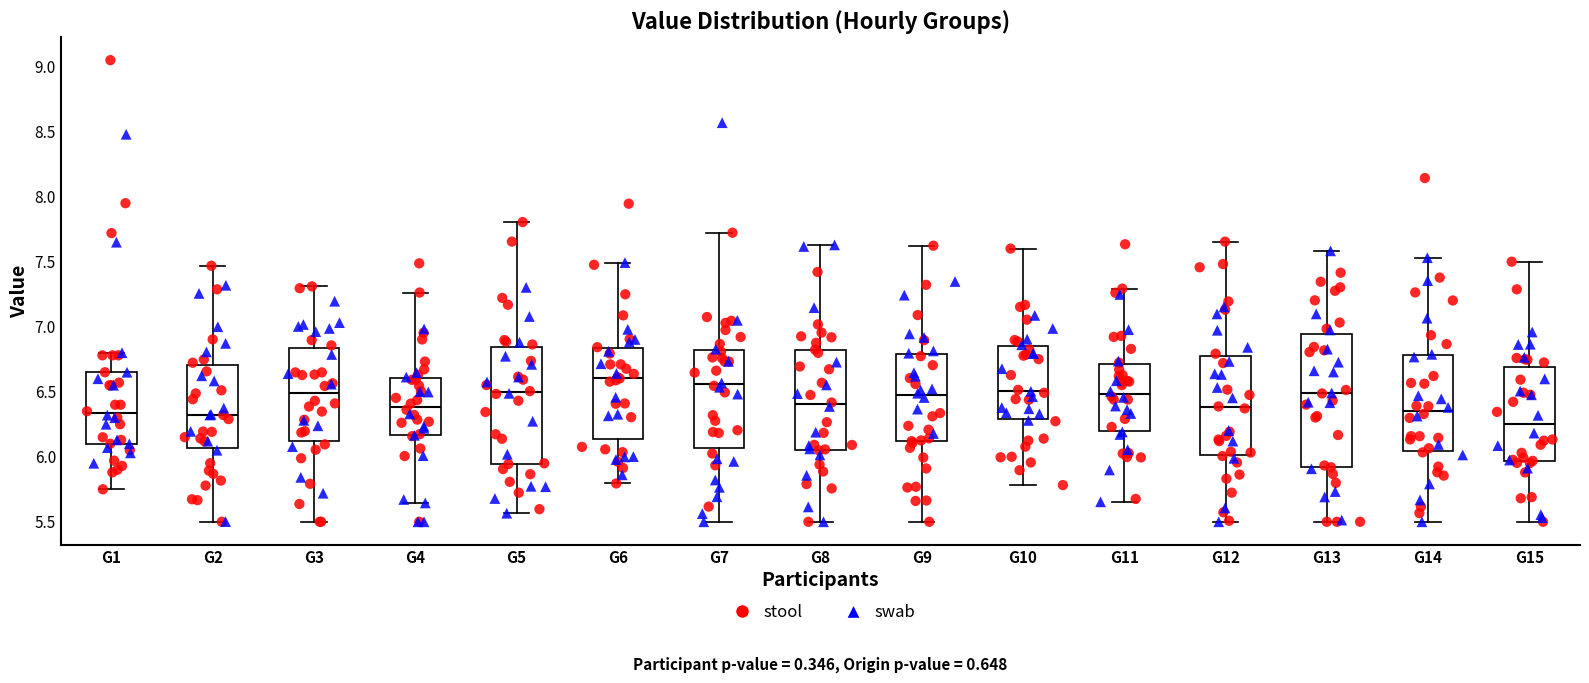

Reading left to right, read every box against the y-axis: the position of its median line, the range the box covers, and the ends of its whiskers. The values are not printed on the chart, so give them approximately, as read against the axis.

G1: median 6.35, box 6.10 to 6.65, whiskers 5.75 to 6.80
G2: median 6.30, box 6.05 to 6.70, whiskers 5.50 to 7.45
G3: median 6.50, box 6.10 to 6.85, whiskers 5.50 to 7.30
G4: median 6.40, box 6.15 to 6.60, whiskers 5.65 to 7.25
G5: median 6.50, box 5.95 to 6.85, whiskers 5.55 to 7.80
G6: median 6.60, box 6.15 to 6.85, whiskers 5.80 to 7.50
G7: median 6.55, box 6.05 to 6.80, whiskers 5.50 to 7.70
G8: median 6.40, box 6.05 to 6.80, whiskers 5.50 to 7.65
G9: median 6.45, box 6.10 to 6.80, whiskers 5.50 to 7.60
G10: median 6.50, box 6.30 to 6.85, whiskers 5.80 to 7.60
G11: median 6.50, box 6.20 to 6.70, whiskers 5.65 to 7.30
G12: median 6.40, box 6.00 to 6.80, whiskers 5.50 to 7.65
G13: median 6.50, box 5.90 to 6.95, whiskers 5.50 to 7.60
G14: median 6.35, box 6.05 to 6.80, whiskers 5.50 to 7.55
G15: median 6.25, box 5.95 to 6.70, whiskers 5.50 to 7.50